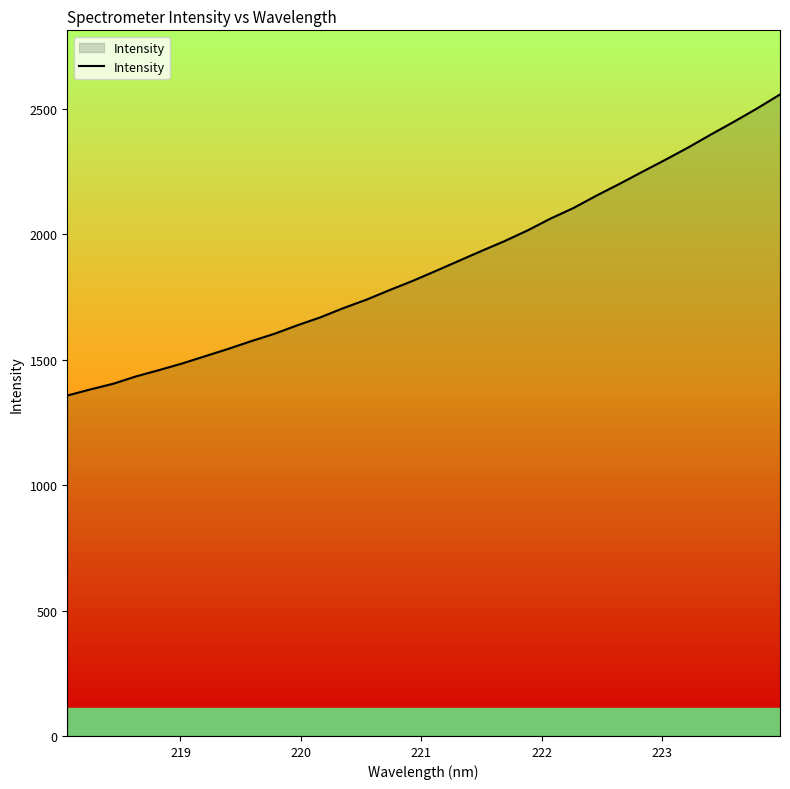

What is the minimum value shown in the chart?

1357.5